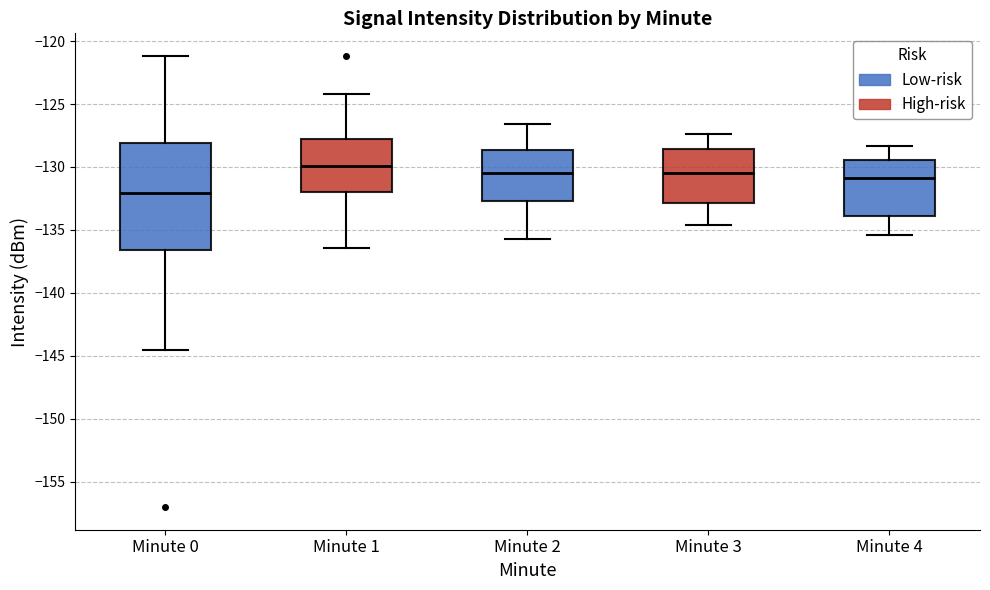

Reading left to right, transcribe this box plot: for each box, give where its median line is, the range the box spans, and where its two whiskers end, as read against the y-axis. The values are not printed on the chart, so give them approximately, as read against the axis.

Minute 0: median -132.0, box -136.5 to -128.0, whiskers -144.5 to -121.0
Minute 1: median -130.0, box -132.0 to -127.5, whiskers -136.5 to -124.0
Minute 2: median -130.5, box -132.5 to -128.5, whiskers -135.5 to -126.5
Minute 3: median -130.5, box -133.0 to -128.5, whiskers -134.5 to -127.5
Minute 4: median -131.0, box -134.0 to -129.5, whiskers -135.5 to -128.5